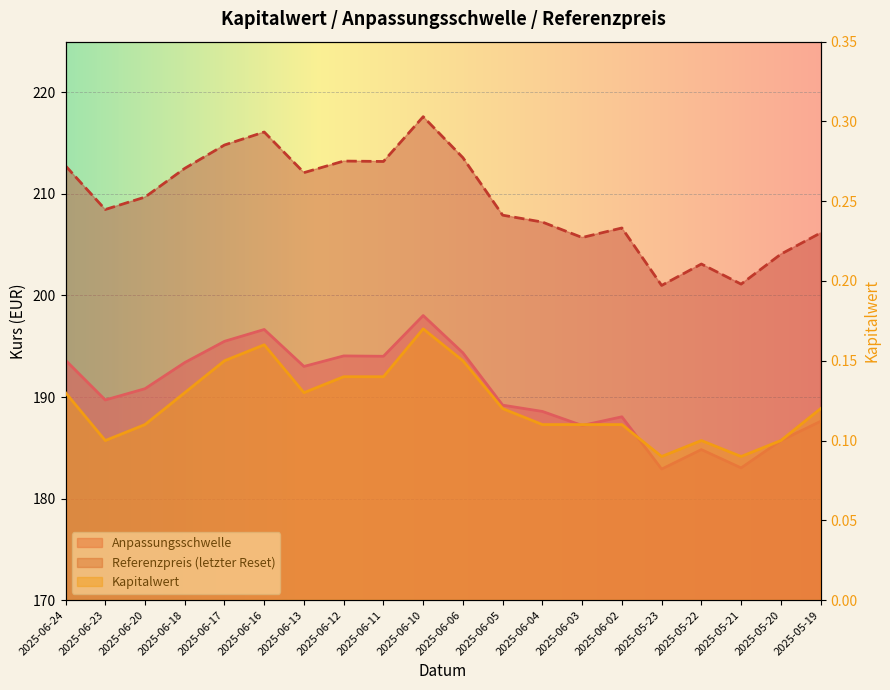

Which has a higher value, 2025-05-23 or 2025-06-23?

2025-06-23